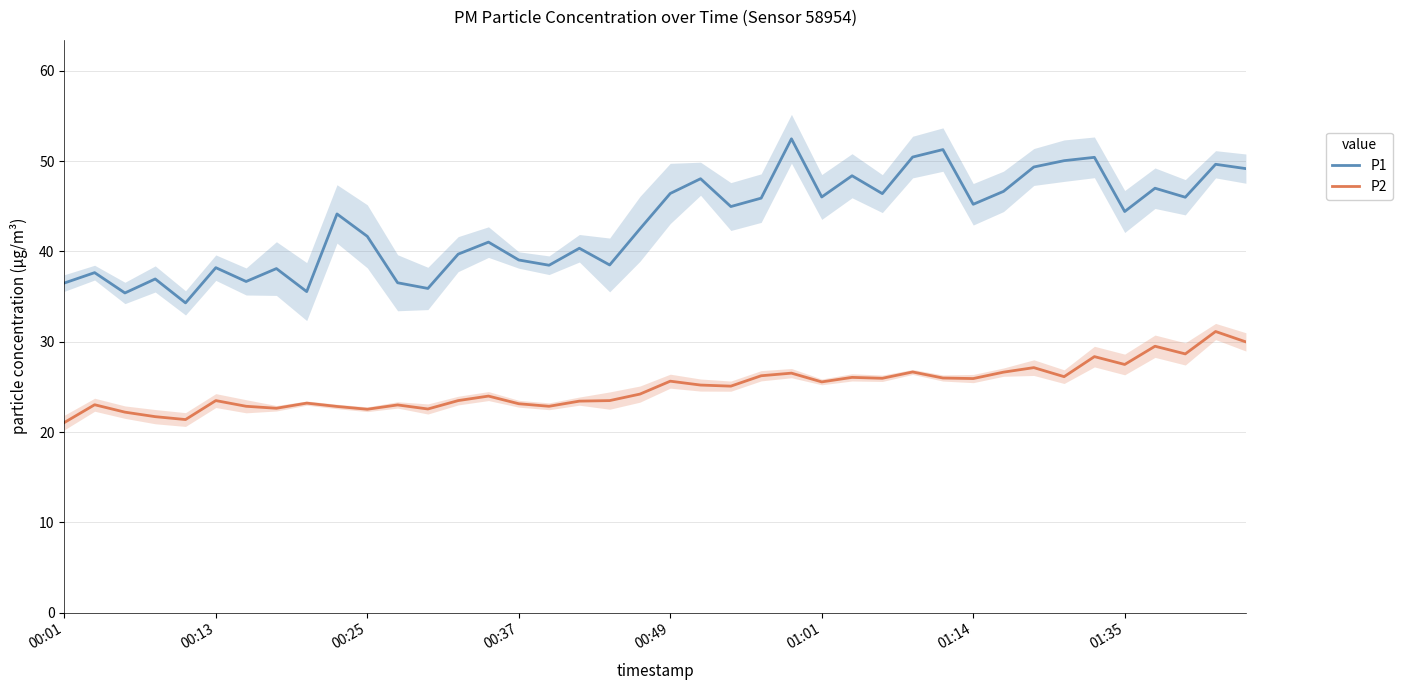

Where does the P1 series first go above 44?

9